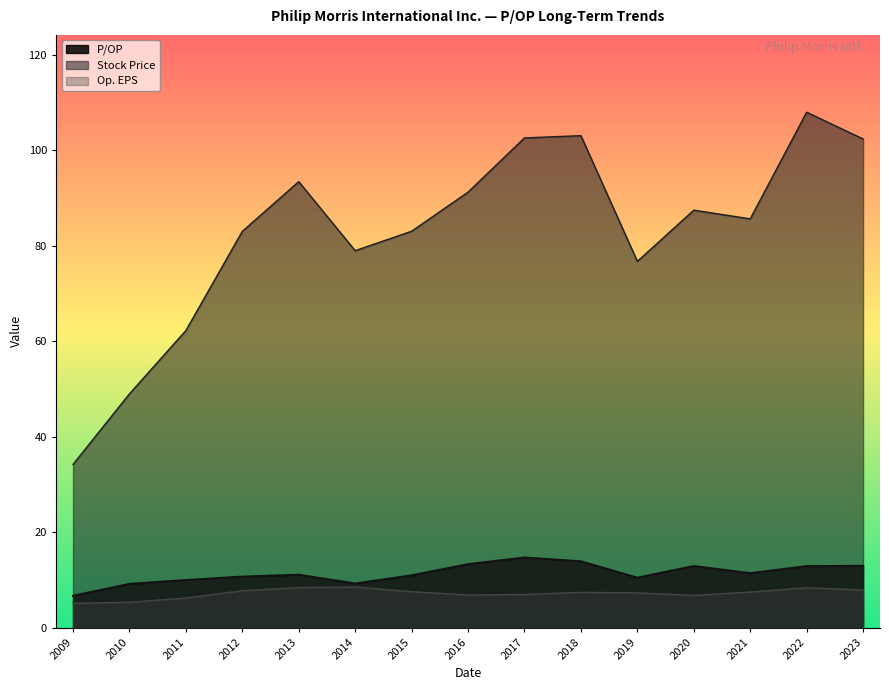

How many interior local valleys does the P/OP series have?

3